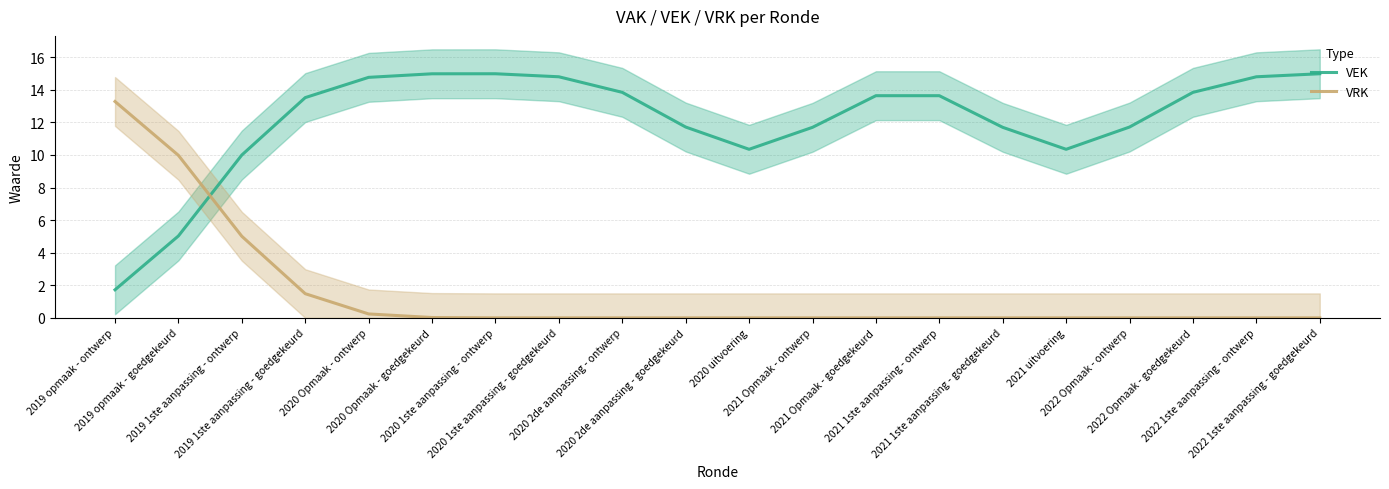

What are all the series names shown in the legend?

VEK, VRK